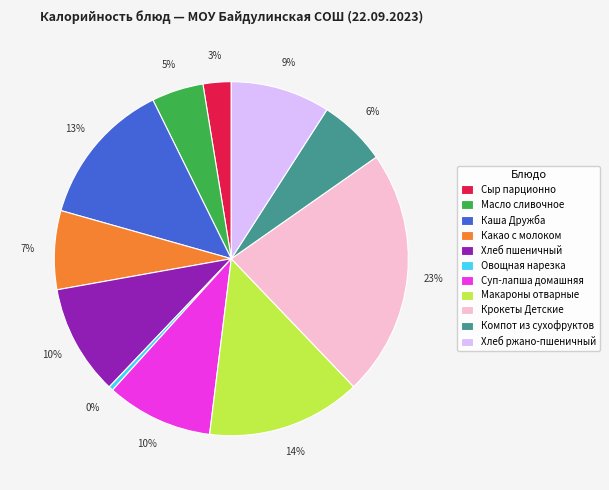

Between Овощная нарезка and Компот из сухофруктов, which is larger?

Компот из сухофруктов